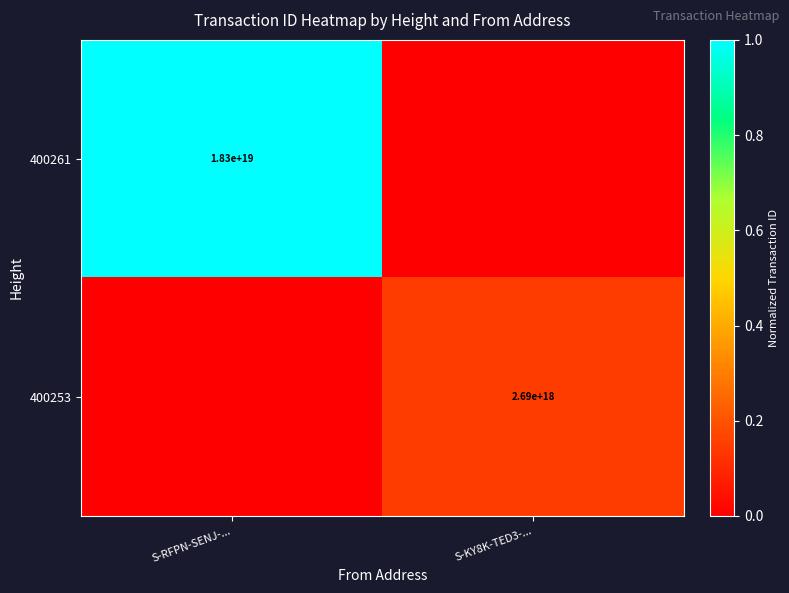

Is it true that 400261 equals 0.4 at S-RFPN-SENJ-...?

False